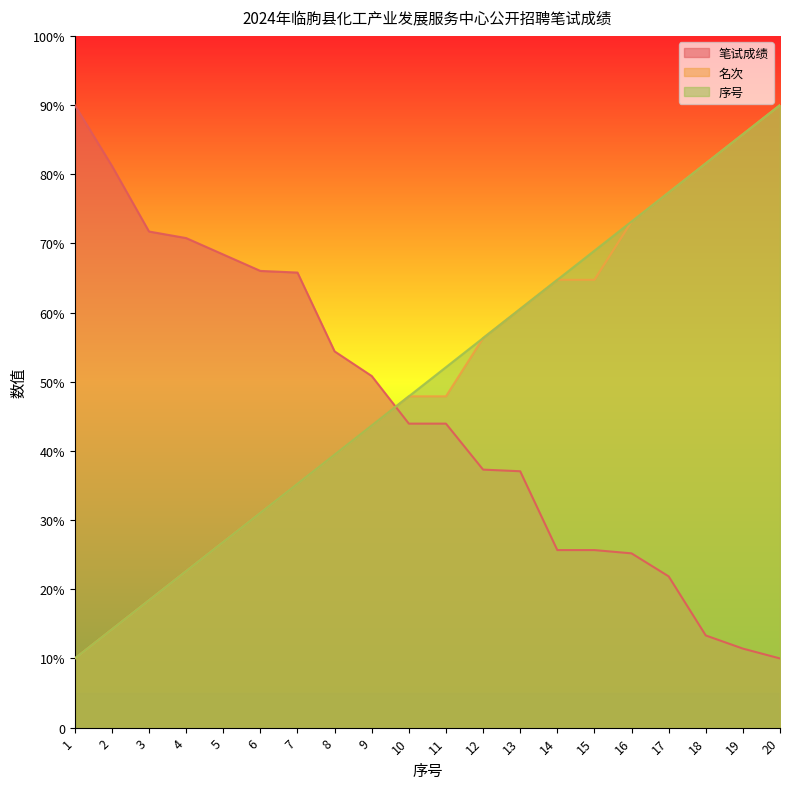

The 名次 series shows 14.2 at 2. True or false?

True